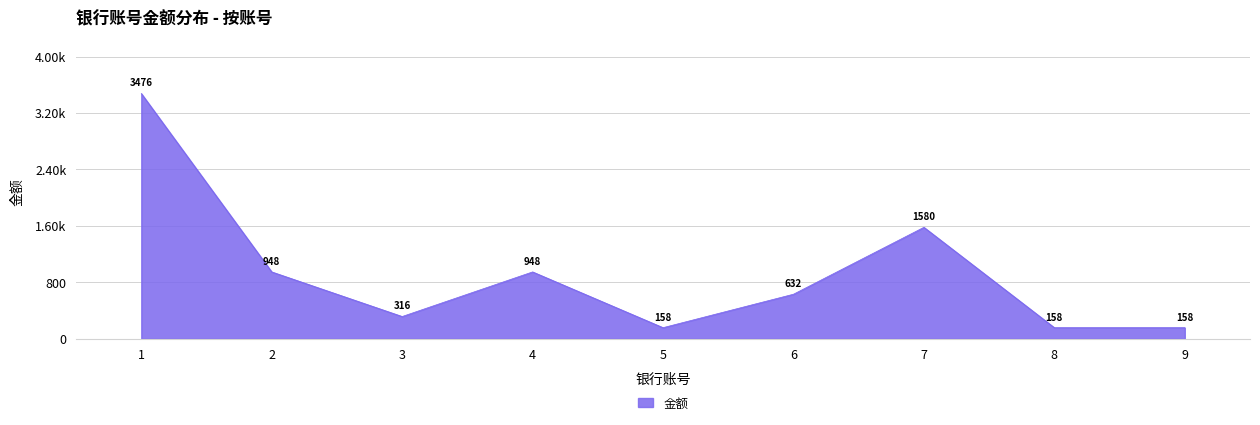

Reading right to left, extract all data points from this chart.

158	158	1580	632	158	948	316	948	3476